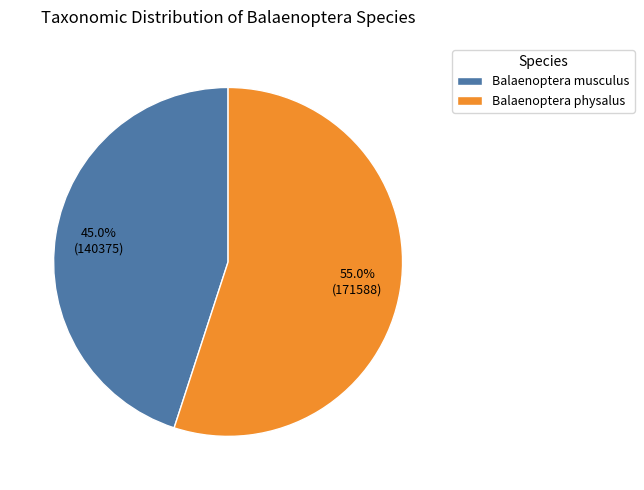

To the nearest percent, what percentage of the pie is Balaenoptera musculus?

45%